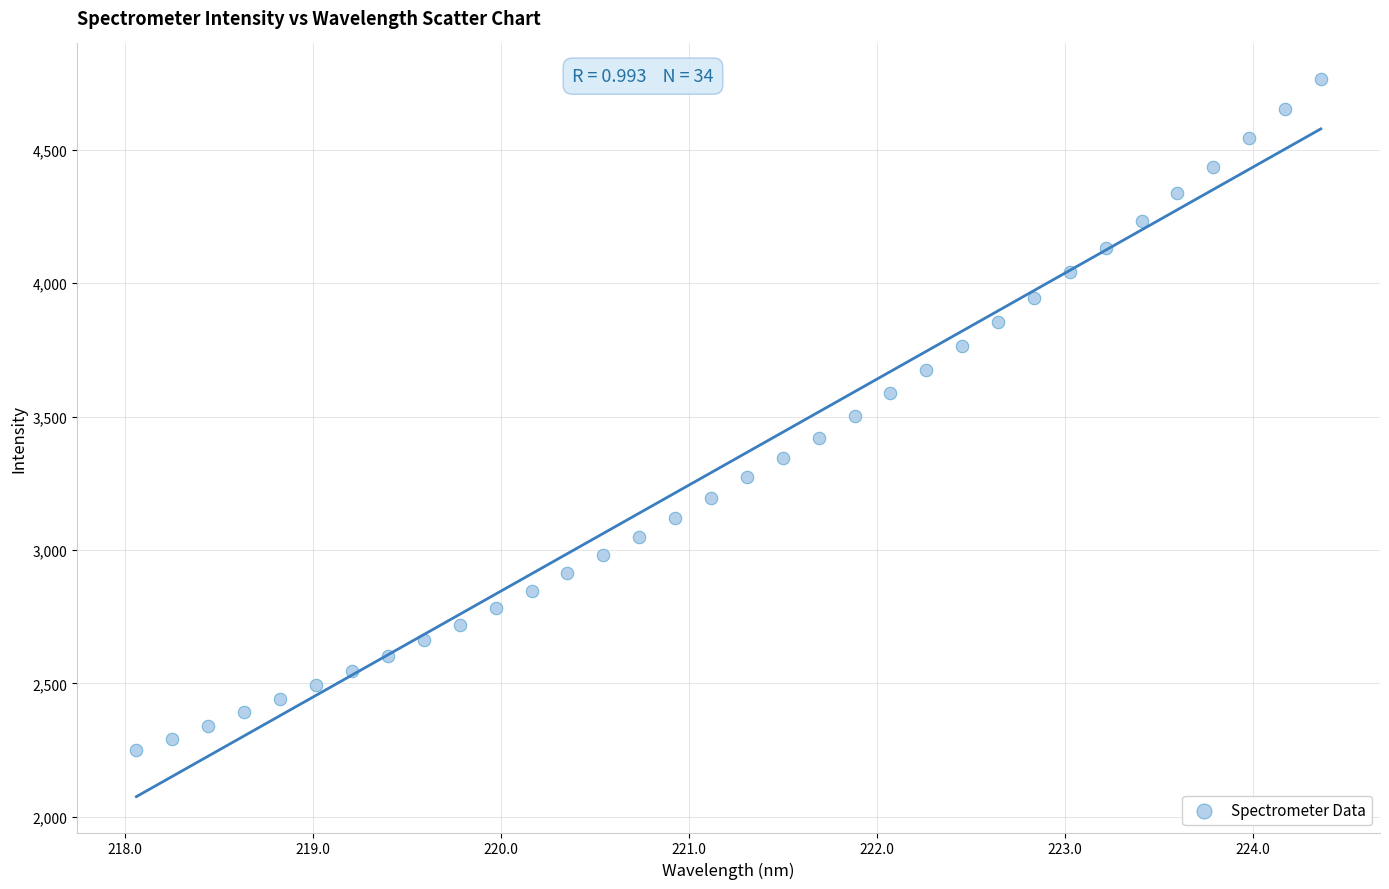

What is the range of X values (max minus min)?

6.3